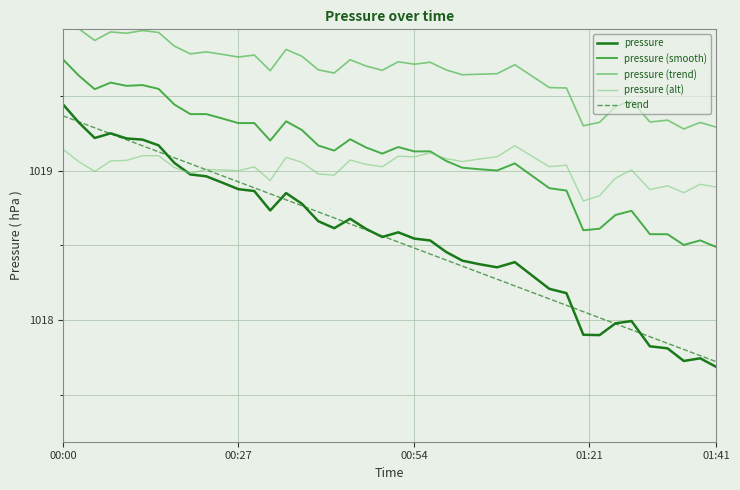

True or false: trend and pressure (trend) intersect in this chart.

False